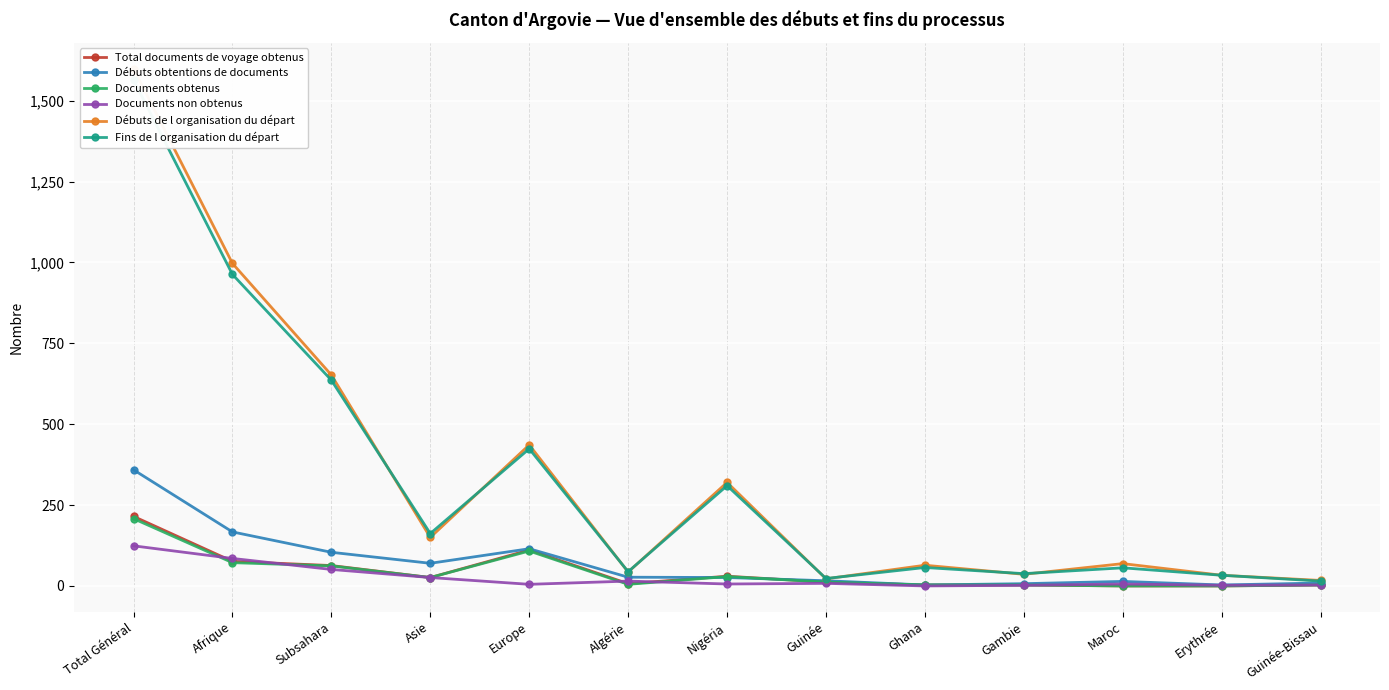

What position from the left is Asie?

4